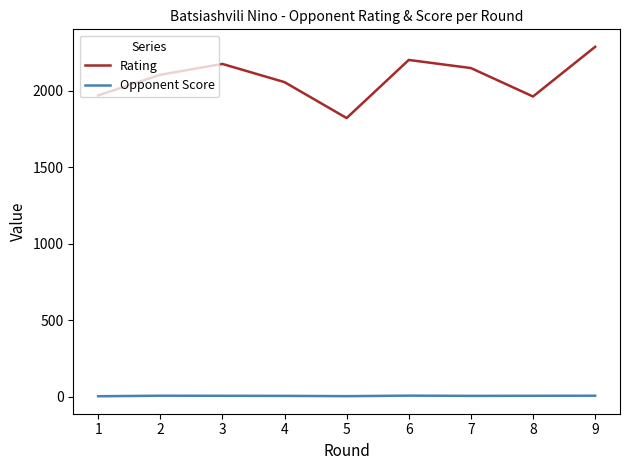

At how many categories does at least one series exceed 902?

9